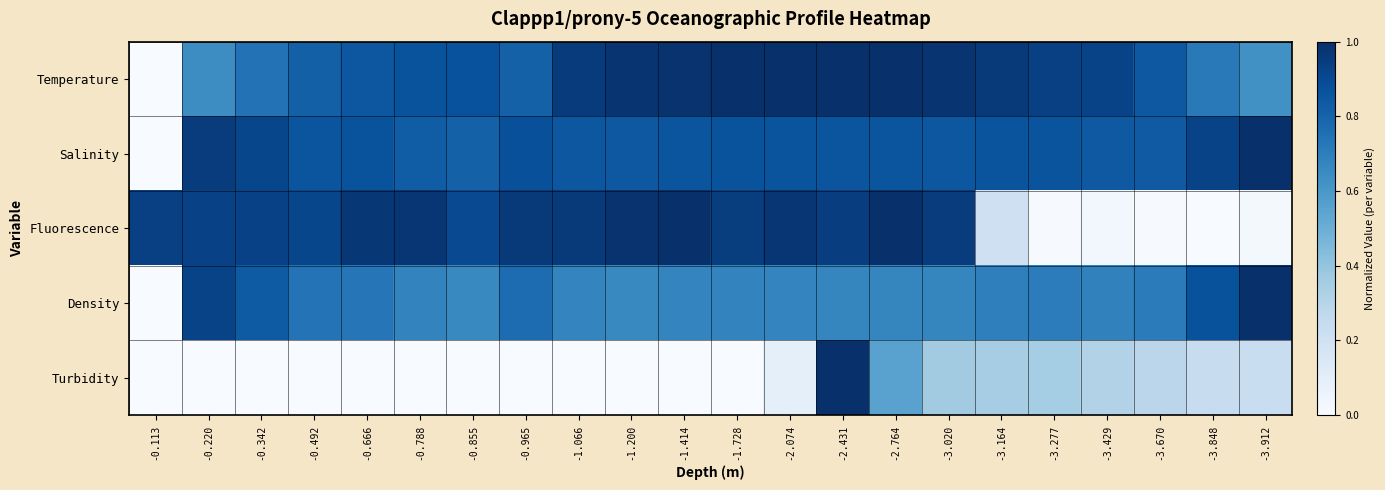

Which has a higher value, -0.788 or -1.414?

-1.414